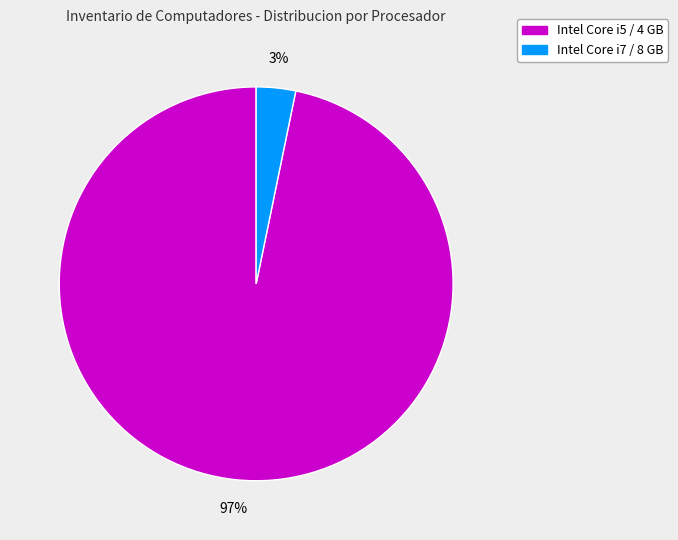

To the nearest percent, what is the average slice percentage?

50%